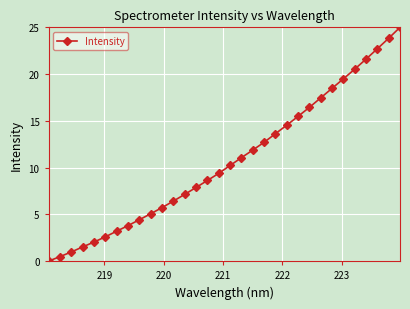

Reading right to left, transcribe all the data shown in this chart.

25.0	23.8	22.7	21.6	20.5	19.5	18.5	17.5	16.4	15.5	14.5	13.6	12.7	11.9	11.1	10.2	9.4	8.6	7.9	7.1	6.4	5.7	5.1	4.4	3.8	3.2	2.6	2.0	1.5	1.0	0.5	0.0